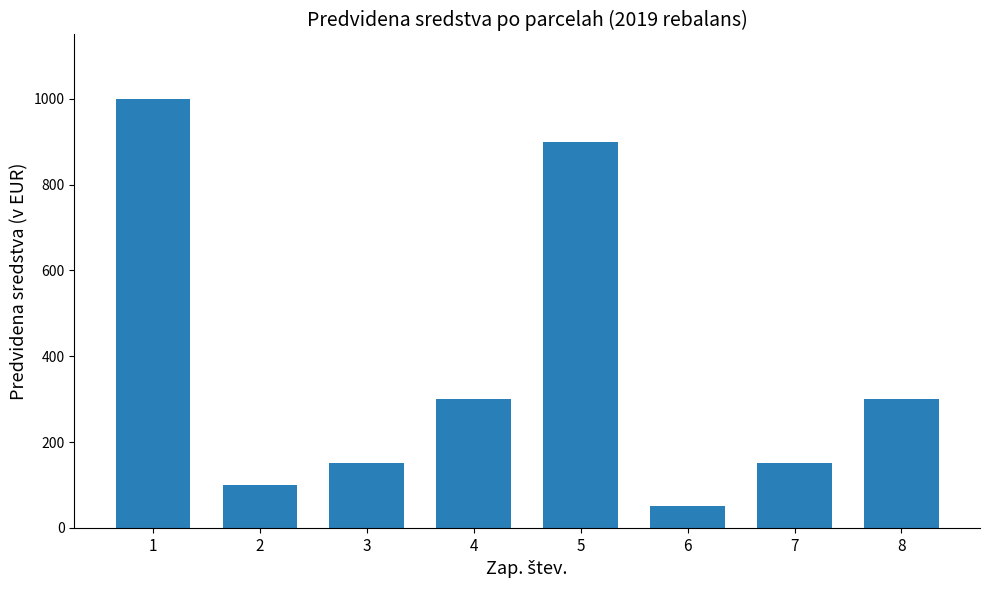

What is the value of the 6th bar from the left?

50